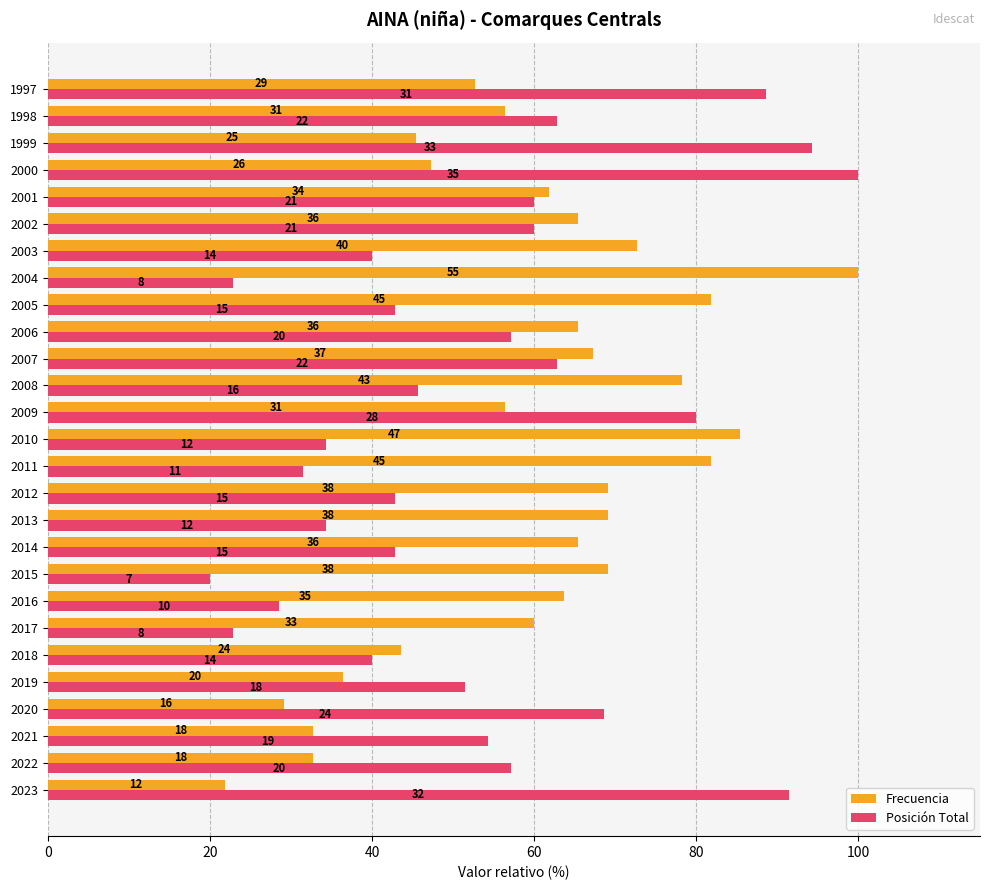

What are all the series names shown in the legend?

Frecuencia, Posición Total